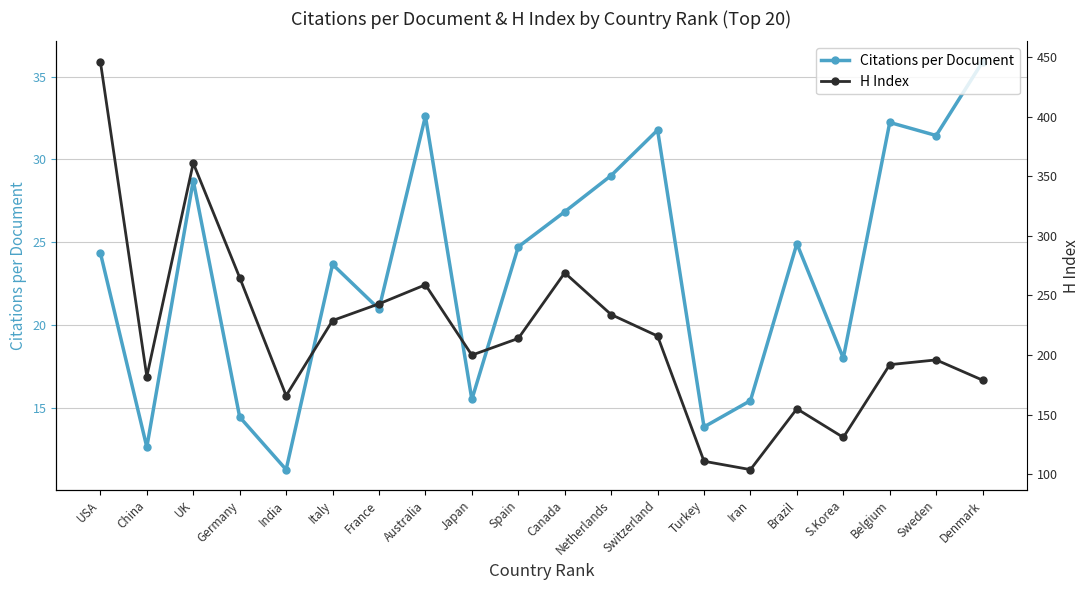

Rank the series at India from highest to lowest value.

H Index, Citations per Document